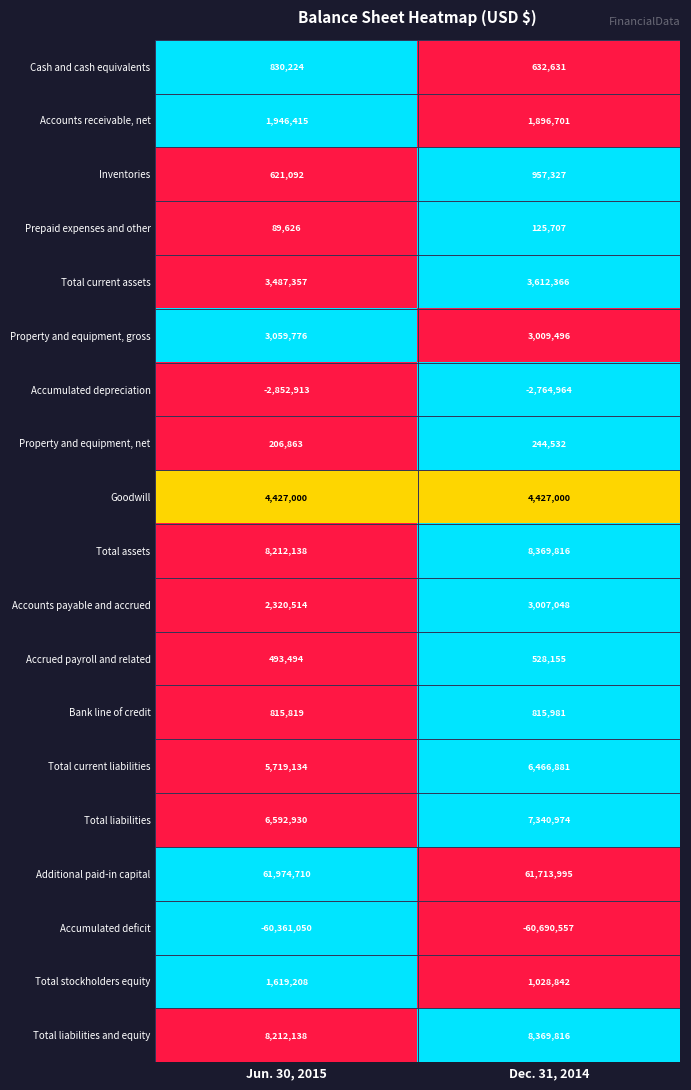

Which series has the widest spread of values?

Total liabilities